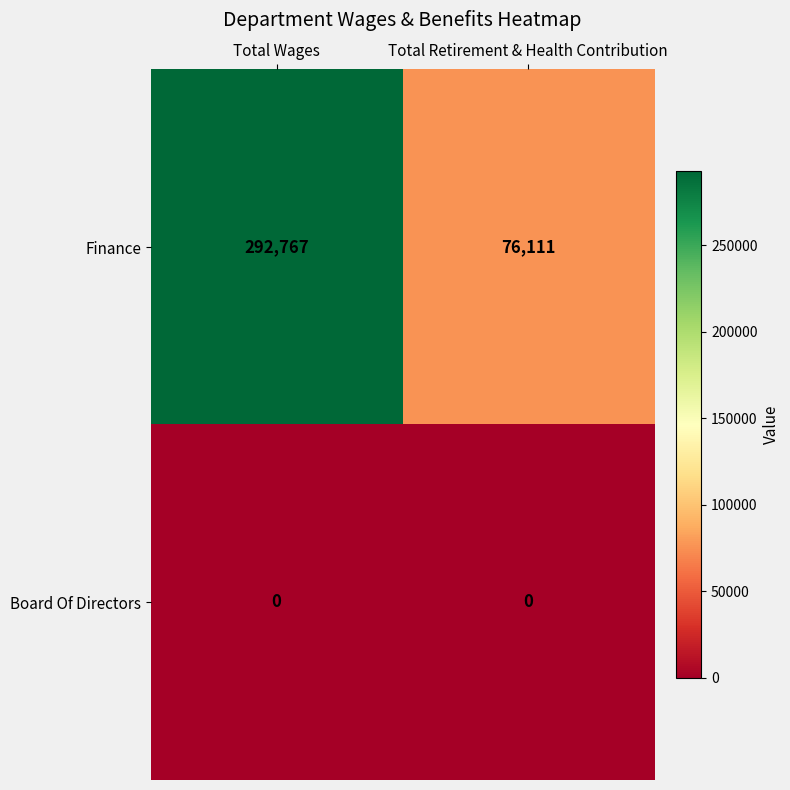

Is it true that Finance equals 35744 at Total Retirement & Health Contribution?

False